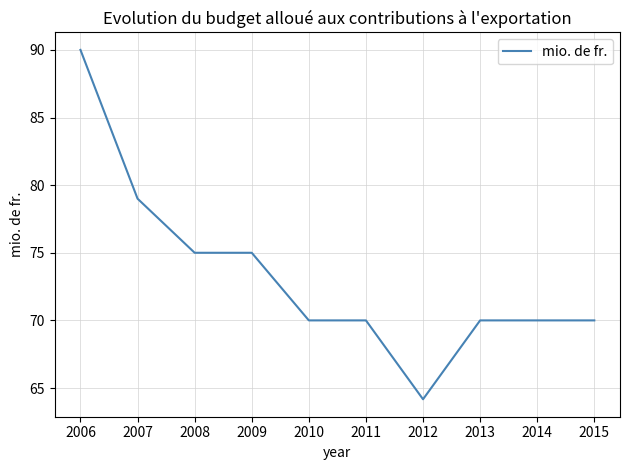

Reading right to left, what are all the values shown in this chart?

2015=70.0	2014=70.0	2013=70.0	2012=64.2	2011=70.0	2010=70.0	2009=75.0	2008=75.0	2007=79.0	2006=90.0